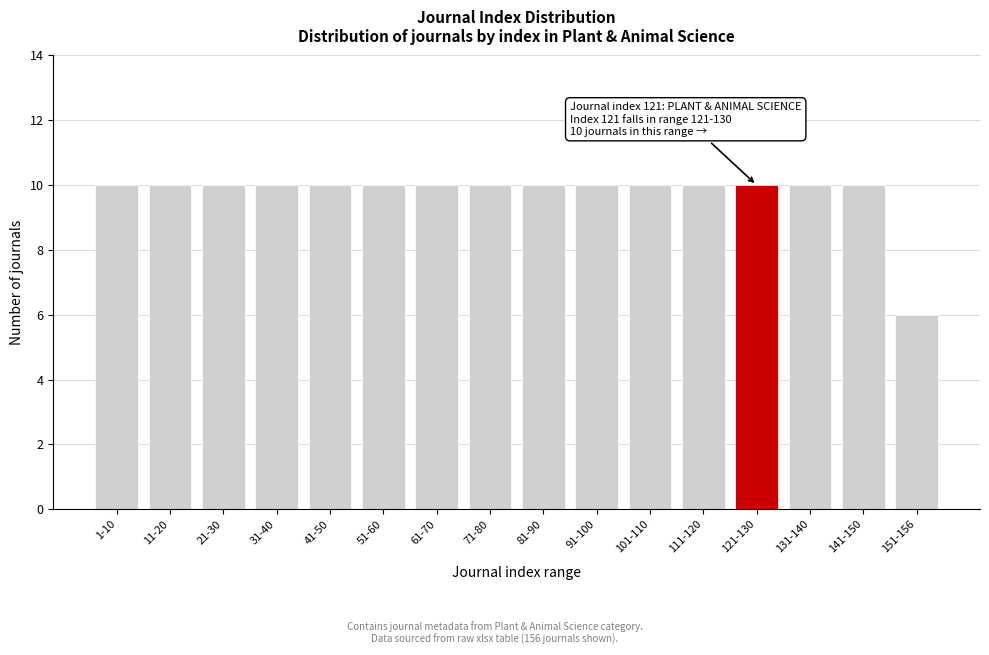

Reading left to right, list all the values displayed in this chart.

10	10	10	10	10	10	10	10	10	10	10	10	10	10	10	6